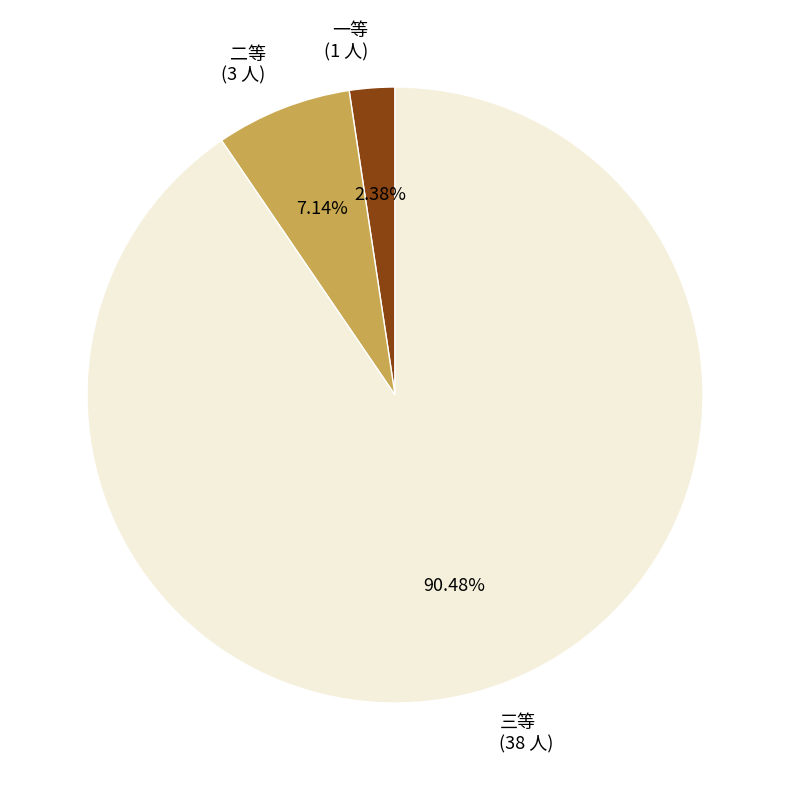

Is it true that 一等 is 2% of the pie?

True